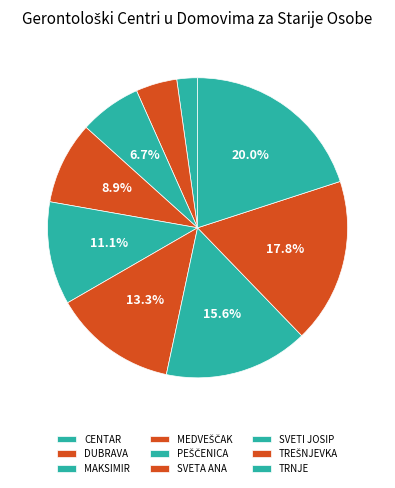

What percentage is the PEŠČENICA slice, to the nearest percent?

11%